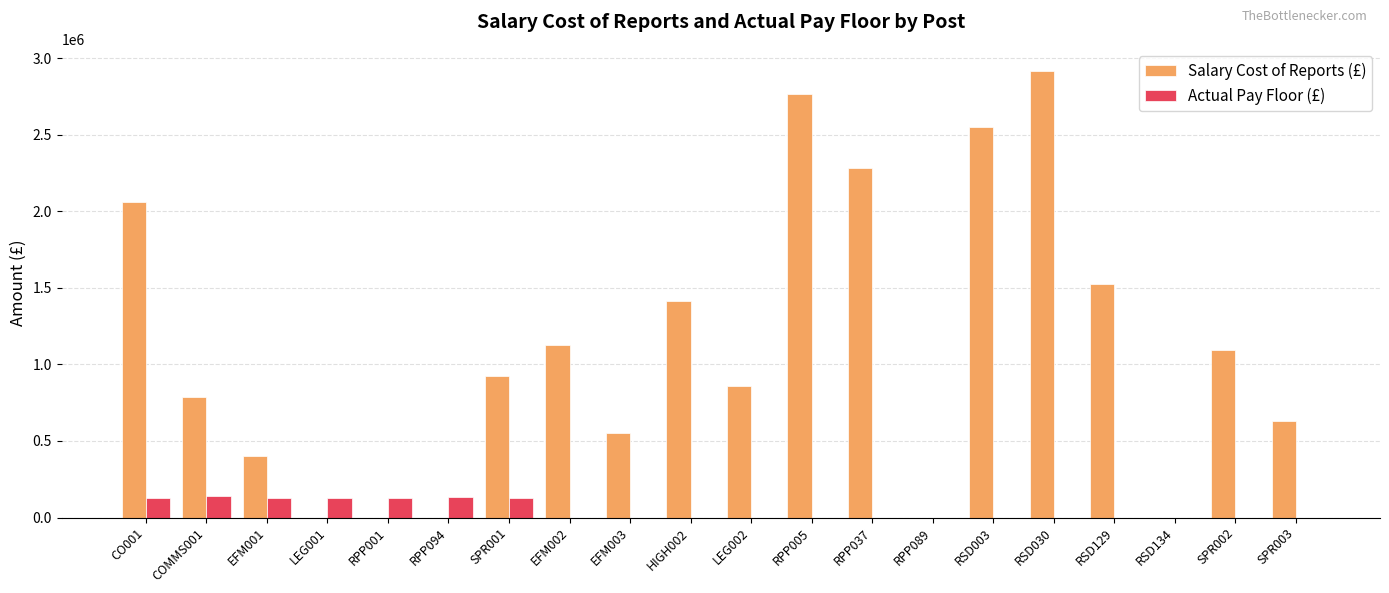

Between RPP094 and EFM003, which series saw the biggest shift?

Salary Cost of Reports (£)